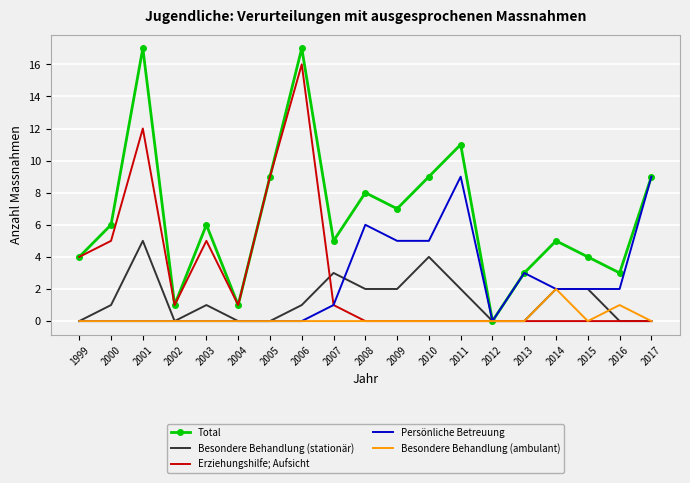

What is the approximate value of Persönliche Betreuung at 2015?

2